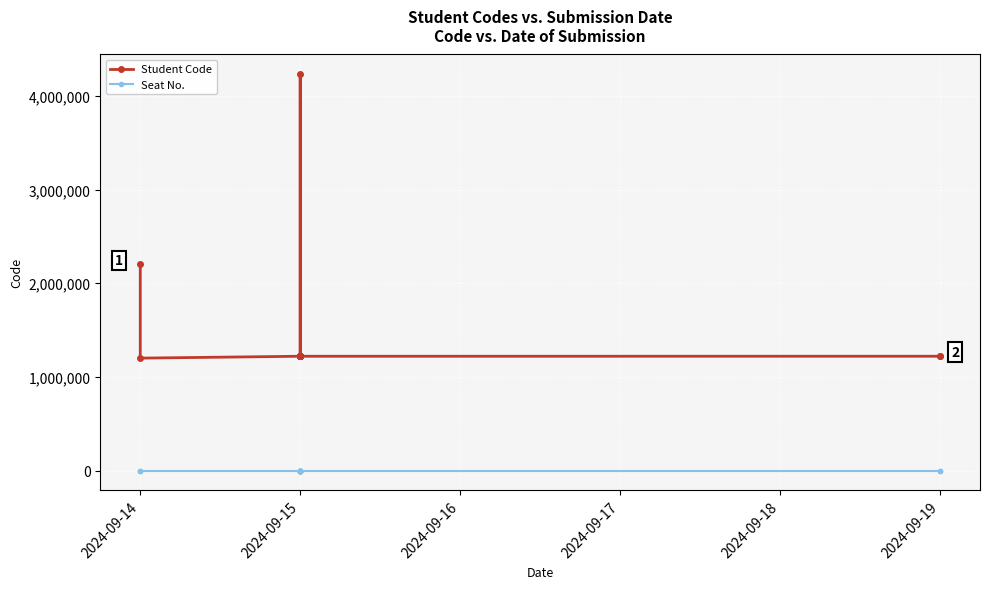

What are all the series names shown in the legend?

Student Code, Seat No.